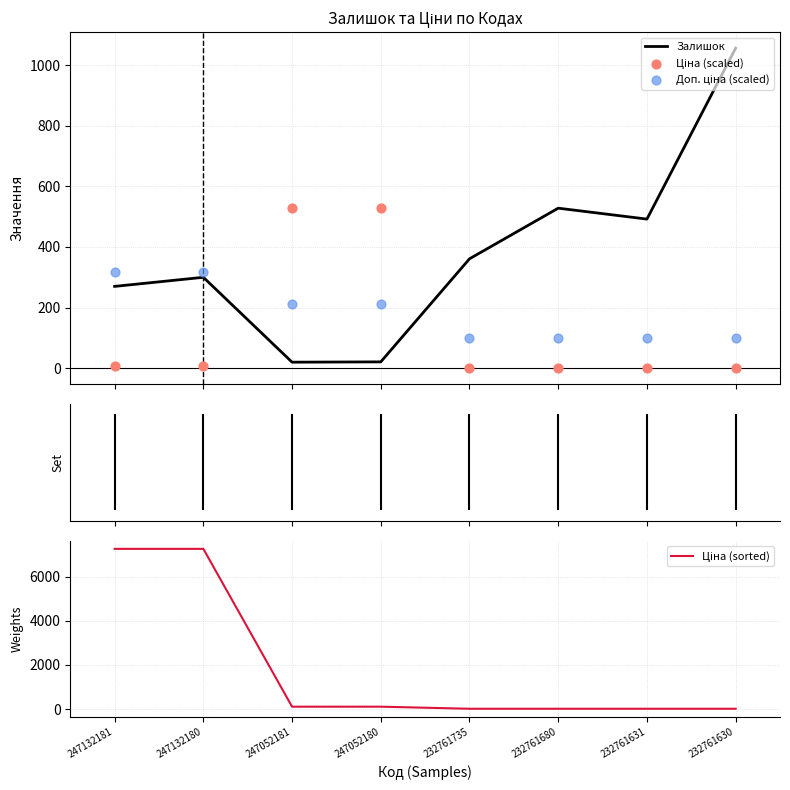

Which series has the largest total across all categories?

Залишок